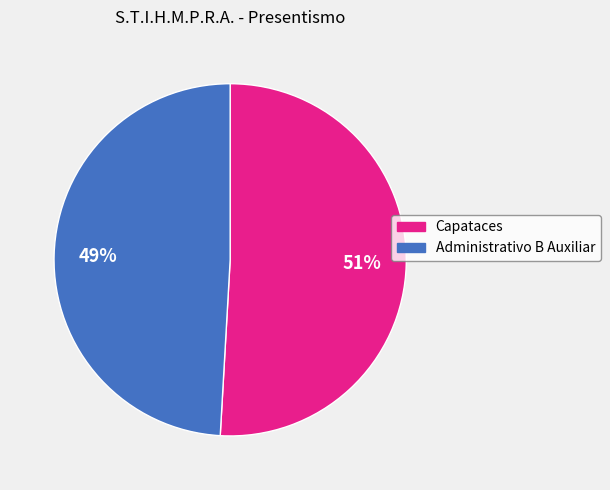

To the nearest percent, what percentage of the pie is Administrativo B Auxiliar?

49%